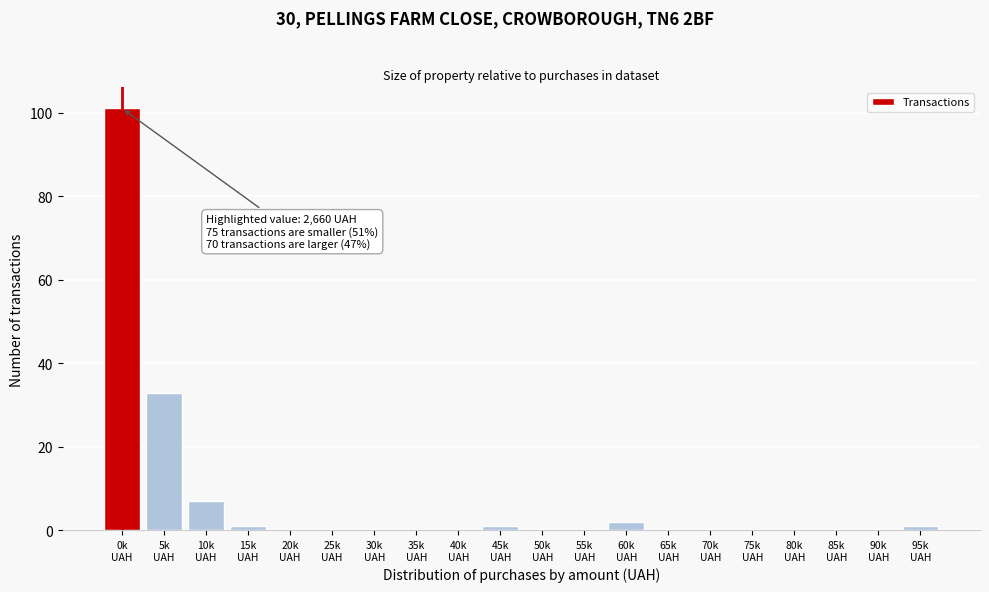

What is the sum of all values?

146